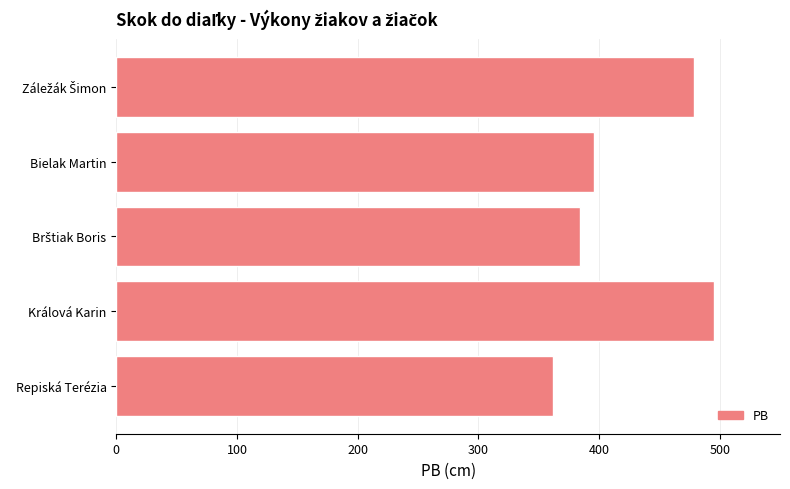

True or false: the data shows 174 at Repiská Terézia.

False